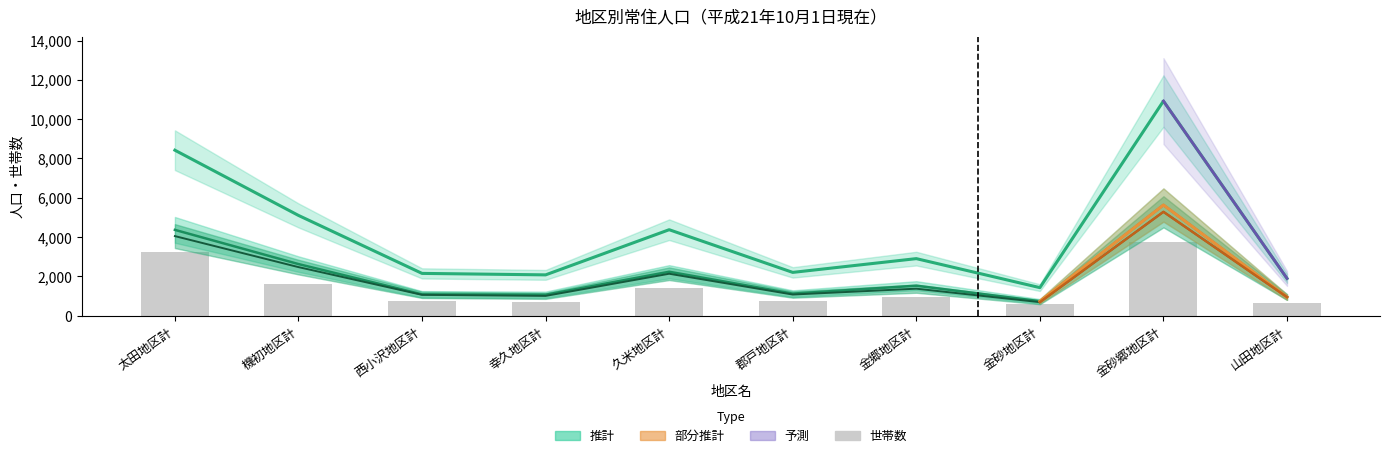

What is the difference between the second highest and second lowest values in the 男 series?

3103